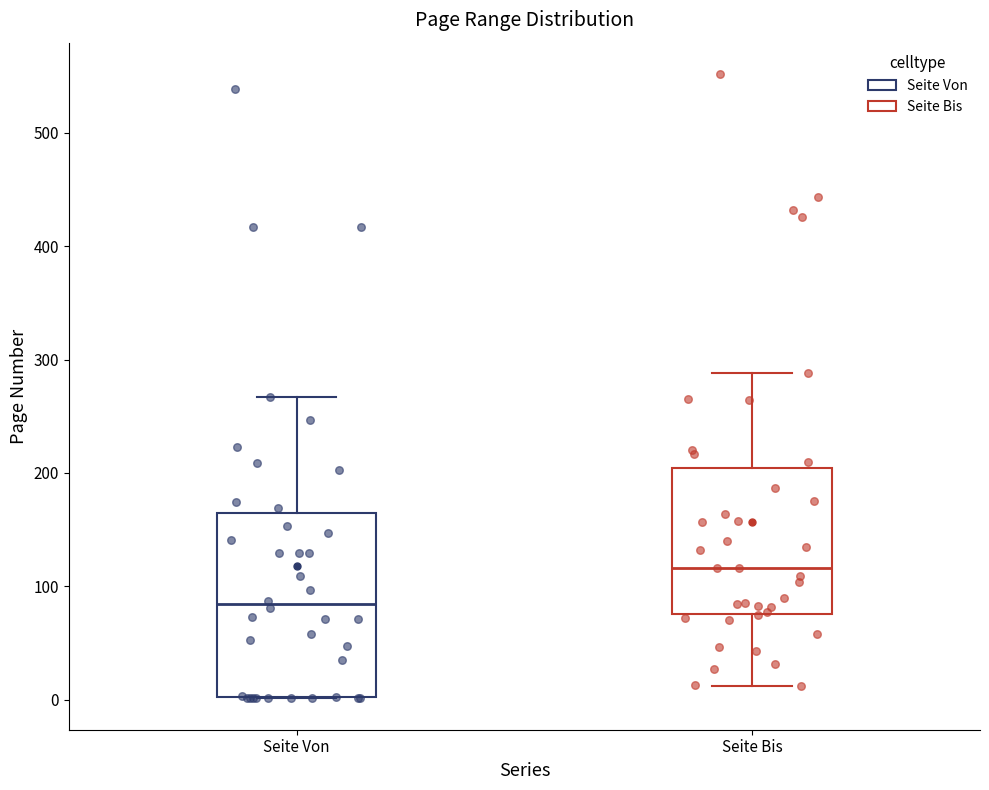

Which box is the tallest, from its lower edge to its upper edge?

Seite Von